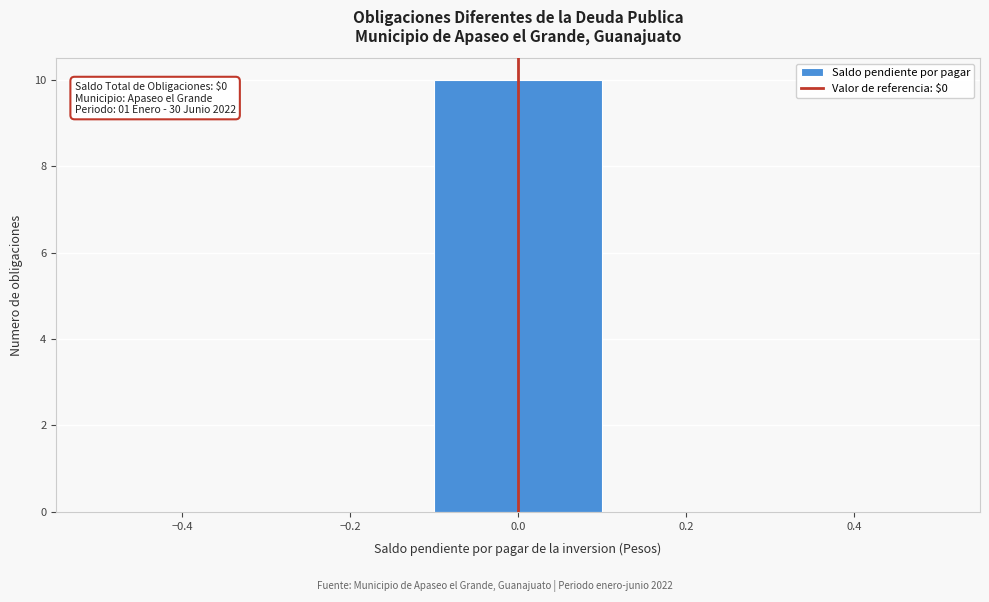

Over which range of the x-axis is the bar tallest?

-0.1 to 0.1